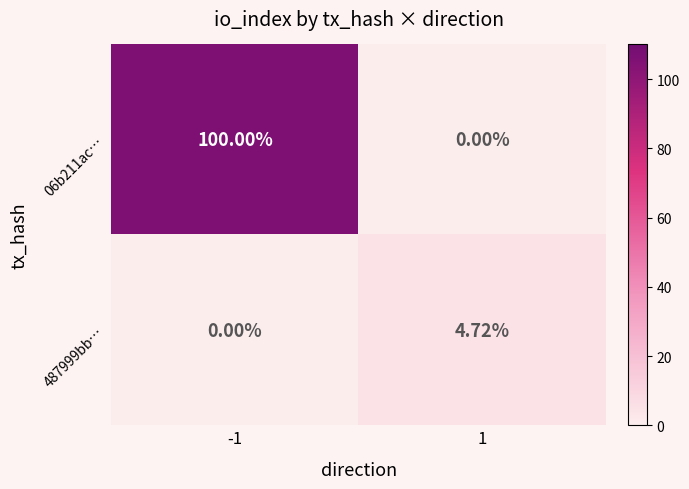

Is the value of 487999bb… at 1 greater than the value of 06b211ac… at -1?

No